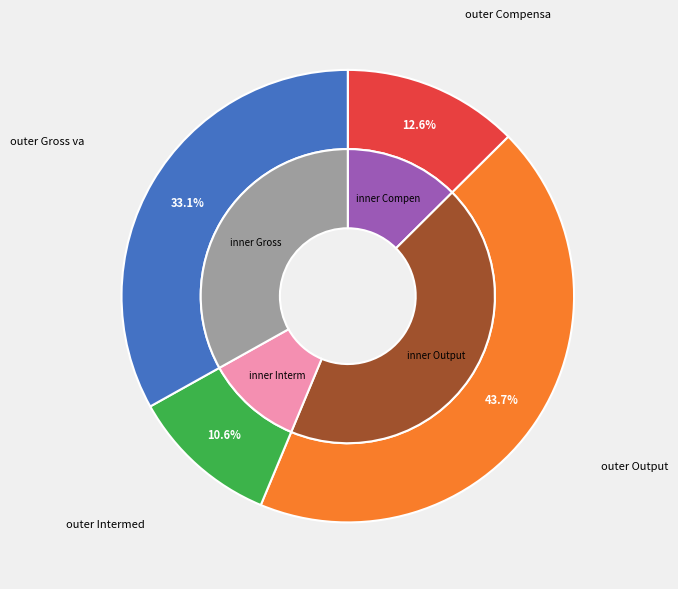

Does Intermediate consumption represent more than half of the total?

No